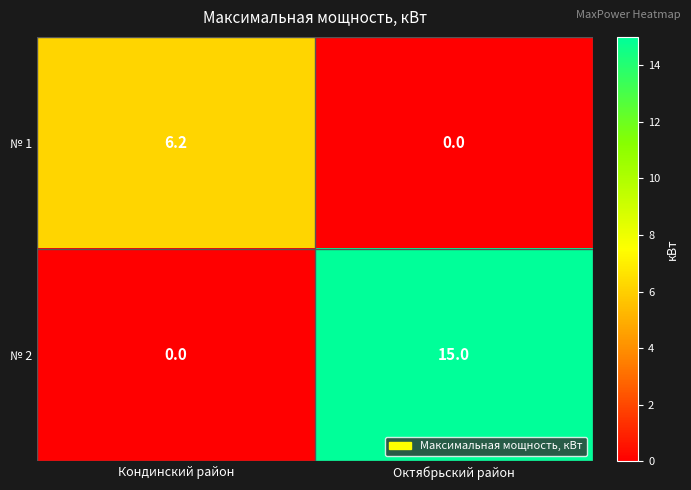

At how many categories does at least one series exceed 4?

2